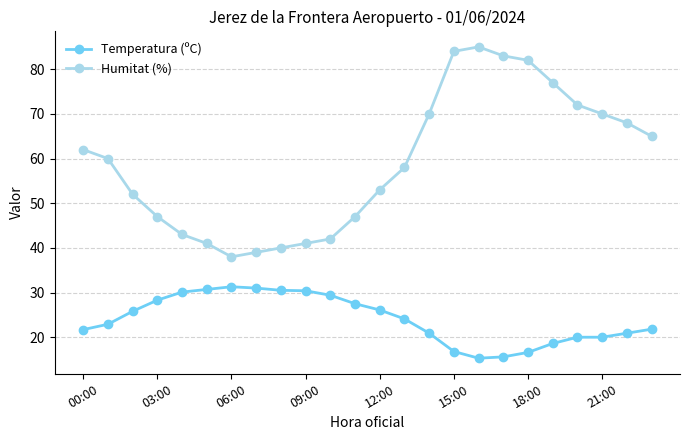

Which series has the largest range (max minus min)?

Humitat (%)